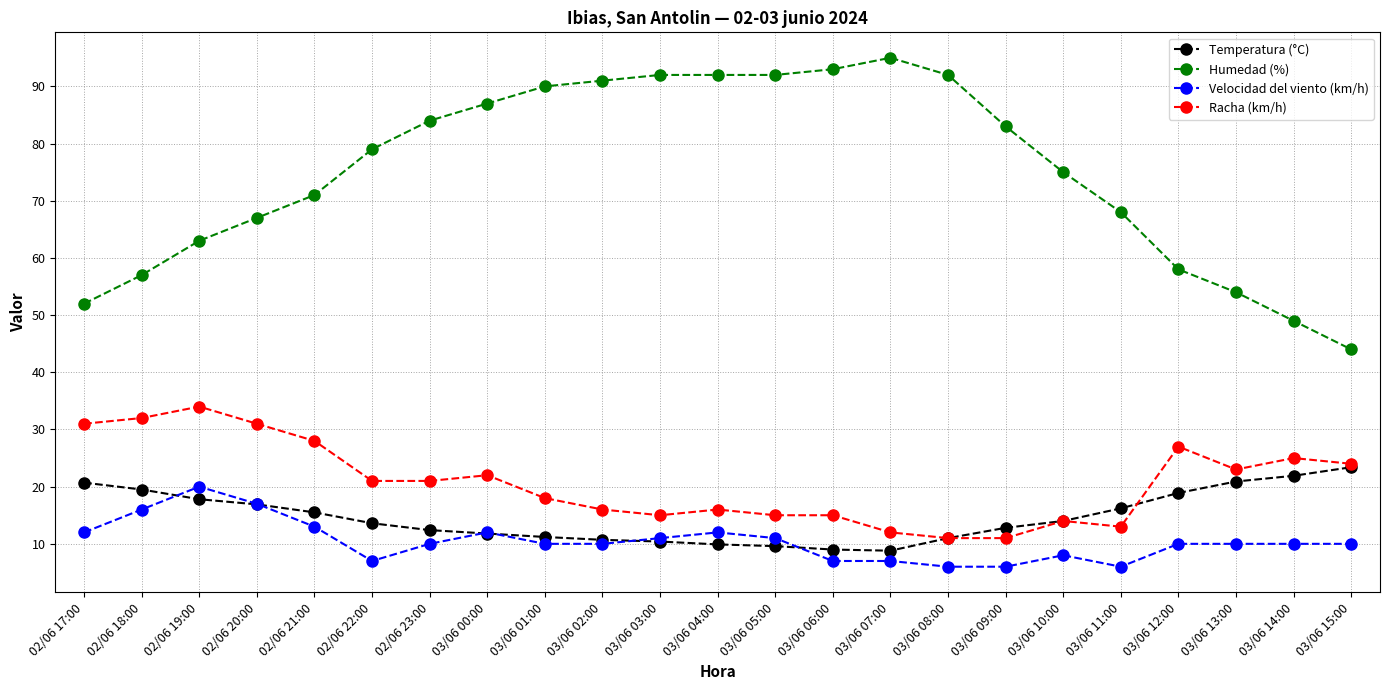

What is the approximate value of Velocidad del viento (km/h) at 03/06 07:00?

7.0